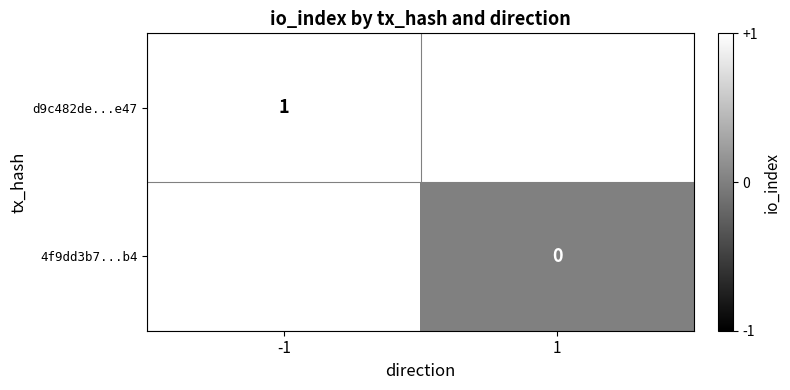

Count the number of categories in the chart.

2